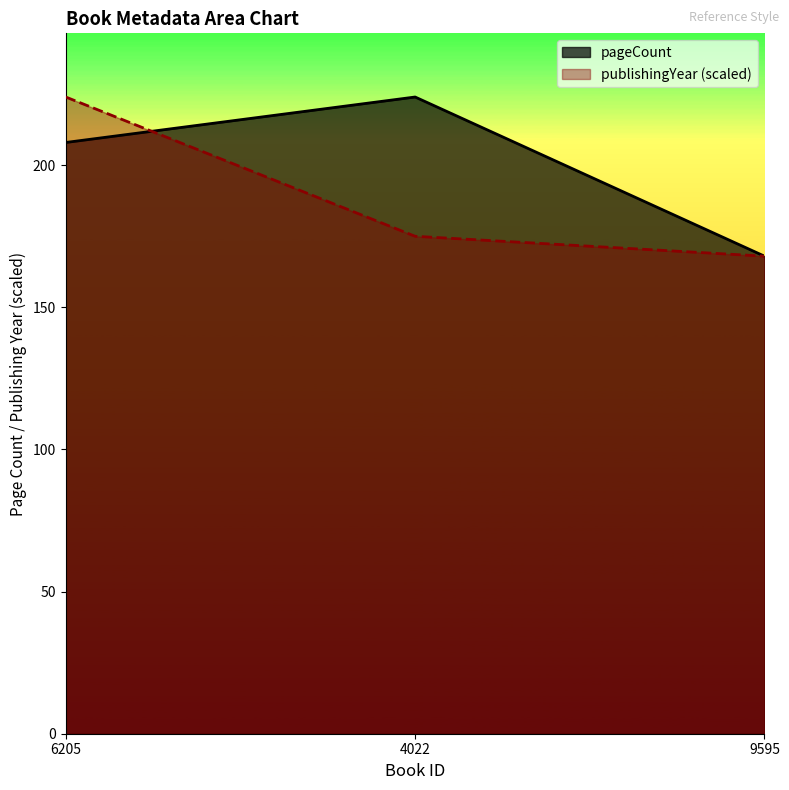

Rank the categories by publishingYear value from highest to lowest.

6205, 4022, 9595